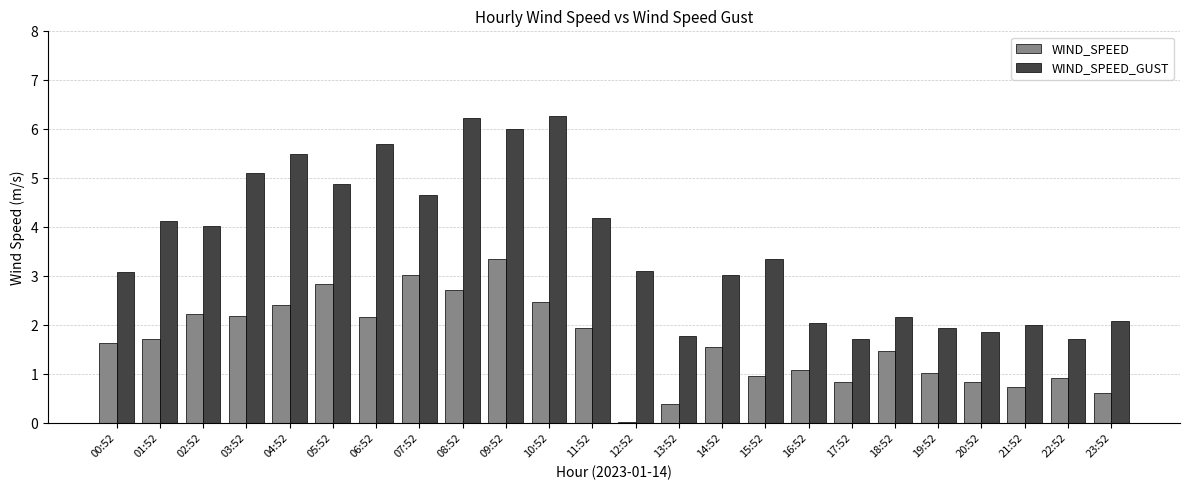

What position from the right is 05:52?

19